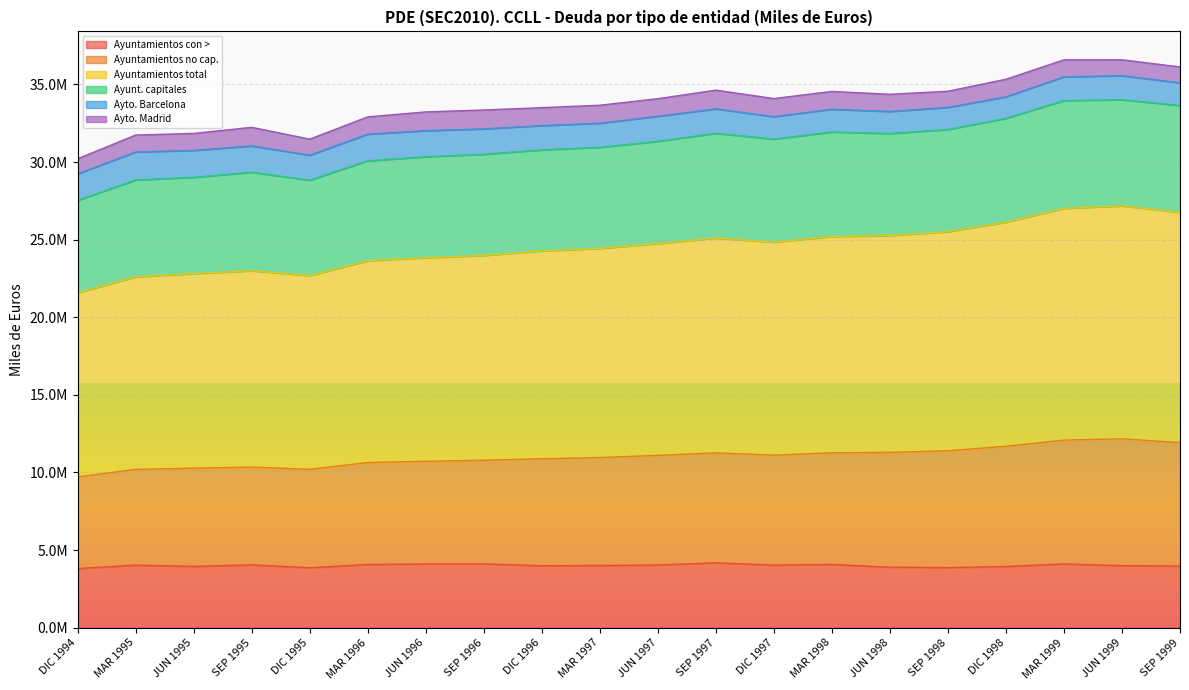

How many values in the Ayuntamientos con > series are below 4028392?

10